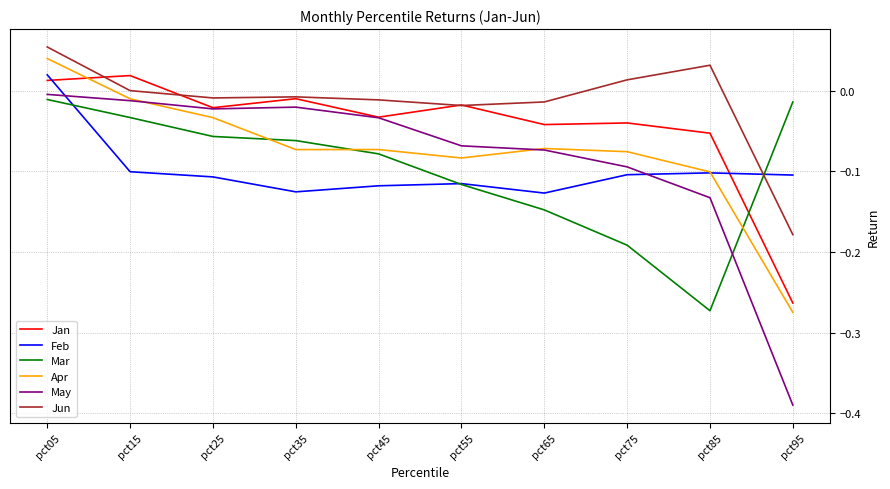

Which series has the largest total across all categories?

Jun